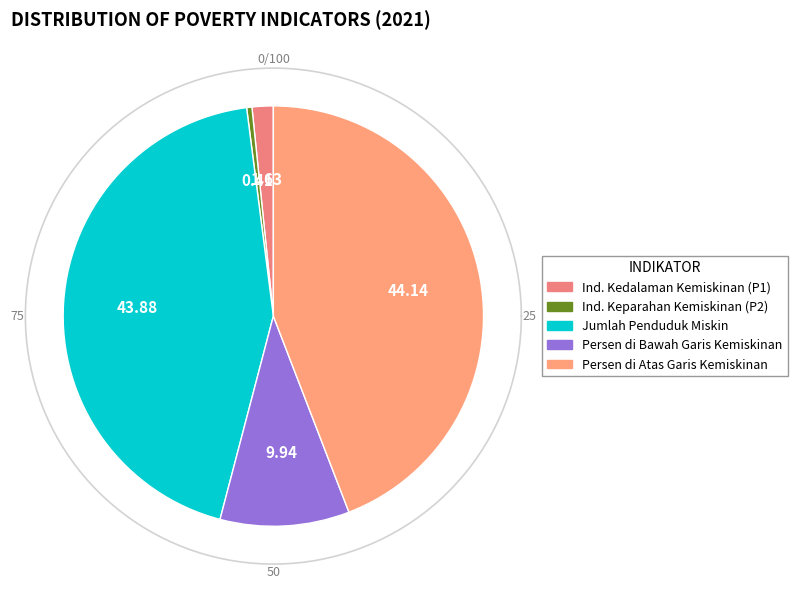

What is the smallest slice in the pie chart?

Indeks Keparahan Kemiskinan (P2)